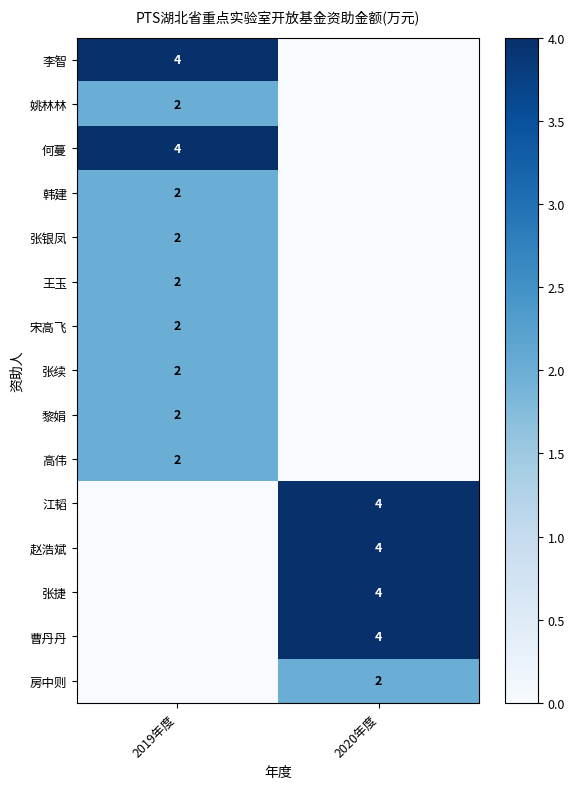

At which category is the sum across all series the highest?

2019年度